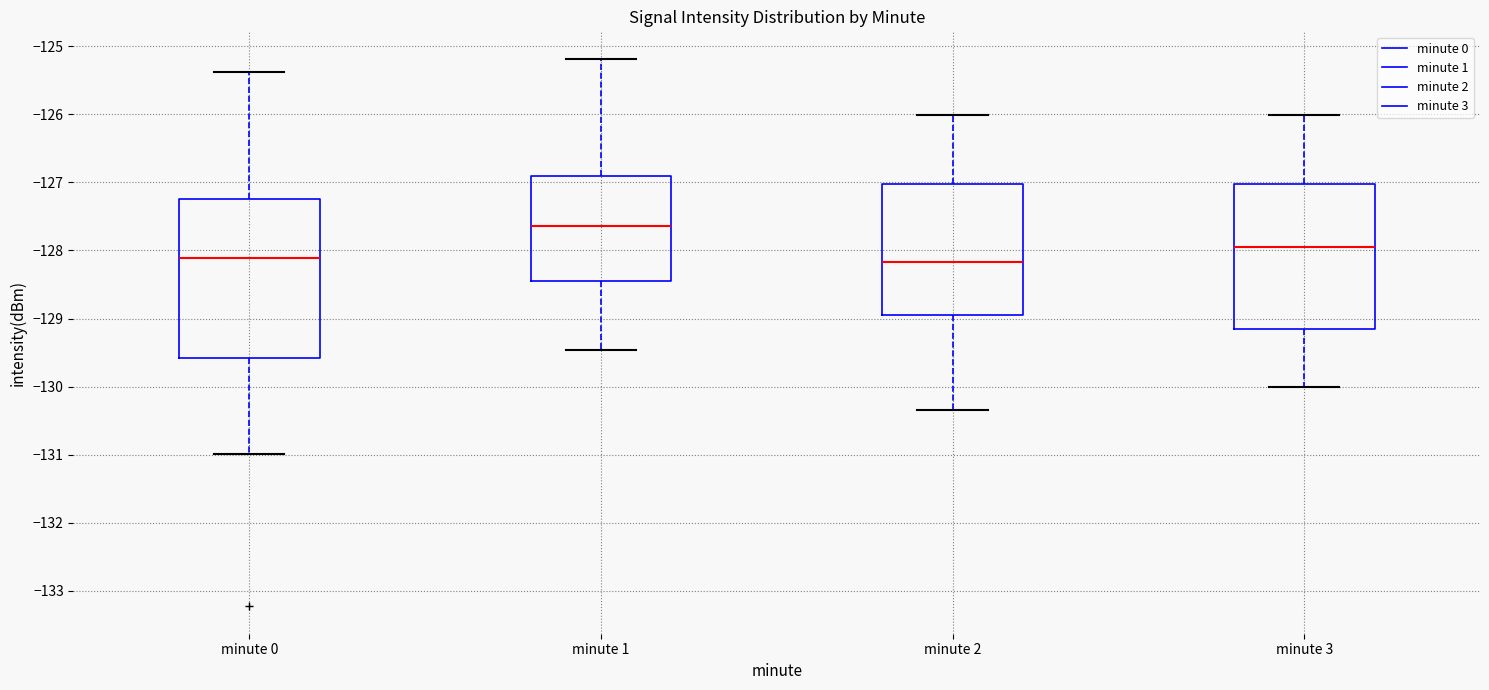

Which box is the tallest, from its lower edge to its upper edge?

minute 0